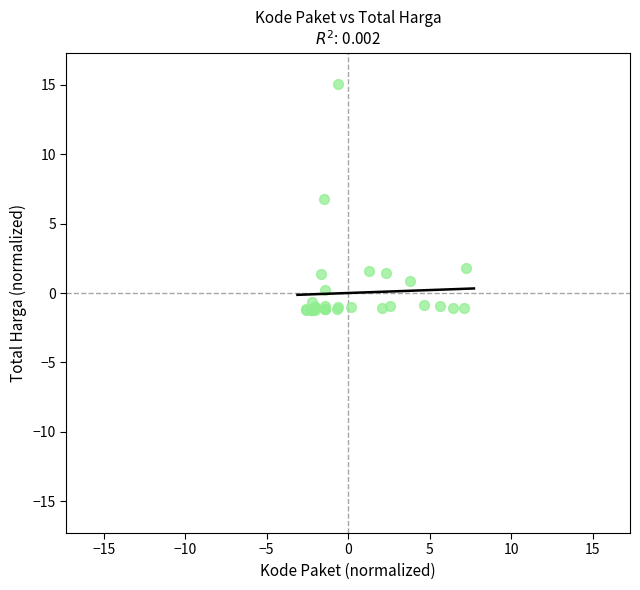

What Y value in the scatter plot is closest to 6?

6.8